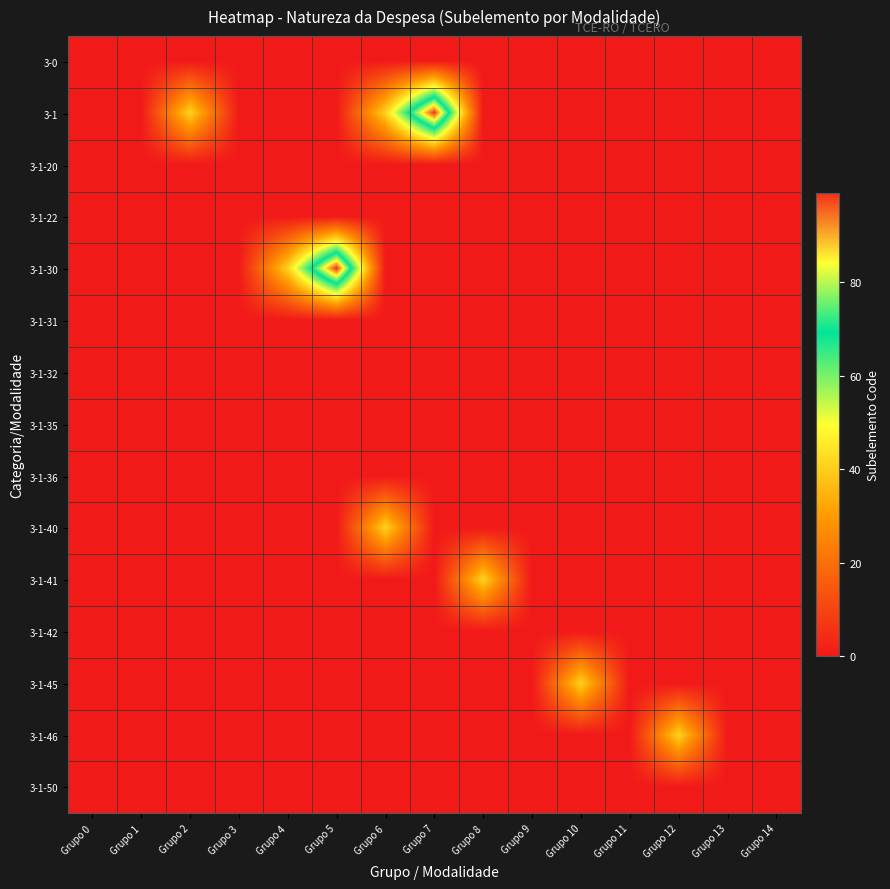

Reading right to left, list all the values displayed in this chart.

3-0: Grupo 14=0	Grupo 13=0	Grupo 12=0	Grupo 11=0	Grupo 10=0	Grupo 9=0	Grupo 8=0	Grupo 7=0	Grupo 6=0	Grupo 5=0	Grupo 4=0	Grupo 3=0	Grupo 2=0	Grupo 1=0	Grupo 0=0
3-1: Grupo 14=0	Grupo 13=0	Grupo 12=0	Grupo 11=0	Grupo 10=0	Grupo 9=0	Grupo 8=0	Grupo 7=99	Grupo 6=41	Grupo 5=0	Grupo 4=0	Grupo 3=0	Grupo 2=41	Grupo 1=0	Grupo 0=0
3-1-20: Grupo 14=0	Grupo 13=0	Grupo 12=0	Grupo 11=0	Grupo 10=0	Grupo 9=0	Grupo 8=0	Grupo 7=0	Grupo 6=0	Grupo 5=0	Grupo 4=0	Grupo 3=0	Grupo 2=0	Grupo 1=0	Grupo 0=0
3-1-22: Grupo 14=0	Grupo 13=0	Grupo 12=0	Grupo 11=0	Grupo 10=0	Grupo 9=0	Grupo 8=0	Grupo 7=0	Grupo 6=0	Grupo 5=0	Grupo 4=0	Grupo 3=0	Grupo 2=0	Grupo 1=0	Grupo 0=0
3-1-30: Grupo 14=0	Grupo 13=0	Grupo 12=0	Grupo 11=0	Grupo 10=0	Grupo 9=0	Grupo 8=0	Grupo 7=0	Grupo 6=0	Grupo 5=99	Grupo 4=41	Grupo 3=0	Grupo 2=0	Grupo 1=0	Grupo 0=0
3-1-31: Grupo 14=0	Grupo 13=0	Grupo 12=0	Grupo 11=0	Grupo 10=0	Grupo 9=0	Grupo 8=0	Grupo 7=0	Grupo 6=0	Grupo 5=0	Grupo 4=0	Grupo 3=0	Grupo 2=0	Grupo 1=0	Grupo 0=0
3-1-32: Grupo 14=0	Grupo 13=0	Grupo 12=0	Grupo 11=0	Grupo 10=0	Grupo 9=0	Grupo 8=0	Grupo 7=0	Grupo 6=0	Grupo 5=0	Grupo 4=0	Grupo 3=0	Grupo 2=0	Grupo 1=0	Grupo 0=0
3-1-35: Grupo 14=0	Grupo 13=0	Grupo 12=0	Grupo 11=0	Grupo 10=0	Grupo 9=0	Grupo 8=0	Grupo 7=0	Grupo 6=0	Grupo 5=0	Grupo 4=0	Grupo 3=0	Grupo 2=0	Grupo 1=0	Grupo 0=0
3-1-36: Grupo 14=0	Grupo 13=0	Grupo 12=0	Grupo 11=0	Grupo 10=0	Grupo 9=0	Grupo 8=0	Grupo 7=0	Grupo 6=0	Grupo 5=0	Grupo 4=0	Grupo 3=0	Grupo 2=0	Grupo 1=0	Grupo 0=0
3-1-40: Grupo 14=0	Grupo 13=0	Grupo 12=0	Grupo 11=0	Grupo 10=0	Grupo 9=0	Grupo 8=0	Grupo 7=0	Grupo 6=41	Grupo 5=0	Grupo 4=0	Grupo 3=0	Grupo 2=0	Grupo 1=0	Grupo 0=0
3-1-41: Grupo 14=0	Grupo 13=0	Grupo 12=0	Grupo 11=0	Grupo 10=0	Grupo 9=0	Grupo 8=41	Grupo 7=0	Grupo 6=0	Grupo 5=0	Grupo 4=0	Grupo 3=0	Grupo 2=0	Grupo 1=0	Grupo 0=0
3-1-42: Grupo 14=0	Grupo 13=0	Grupo 12=0	Grupo 11=0	Grupo 10=0	Grupo 9=0	Grupo 8=0	Grupo 7=0	Grupo 6=0	Grupo 5=0	Grupo 4=0	Grupo 3=0	Grupo 2=0	Grupo 1=0	Grupo 0=0
3-1-45: Grupo 14=0	Grupo 13=0	Grupo 12=0	Grupo 11=0	Grupo 10=41	Grupo 9=0	Grupo 8=0	Grupo 7=0	Grupo 6=0	Grupo 5=0	Grupo 4=0	Grupo 3=0	Grupo 2=0	Grupo 1=0	Grupo 0=0
3-1-46: Grupo 14=0	Grupo 13=0	Grupo 12=41	Grupo 11=0	Grupo 10=0	Grupo 9=0	Grupo 8=0	Grupo 7=0	Grupo 6=0	Grupo 5=0	Grupo 4=0	Grupo 3=0	Grupo 2=0	Grupo 1=0	Grupo 0=0
3-1-50: Grupo 14=0	Grupo 13=0	Grupo 12=0	Grupo 11=0	Grupo 10=0	Grupo 9=0	Grupo 8=0	Grupo 7=0	Grupo 6=0	Grupo 5=0	Grupo 4=0	Grupo 3=0	Grupo 2=0	Grupo 1=0	Grupo 0=0